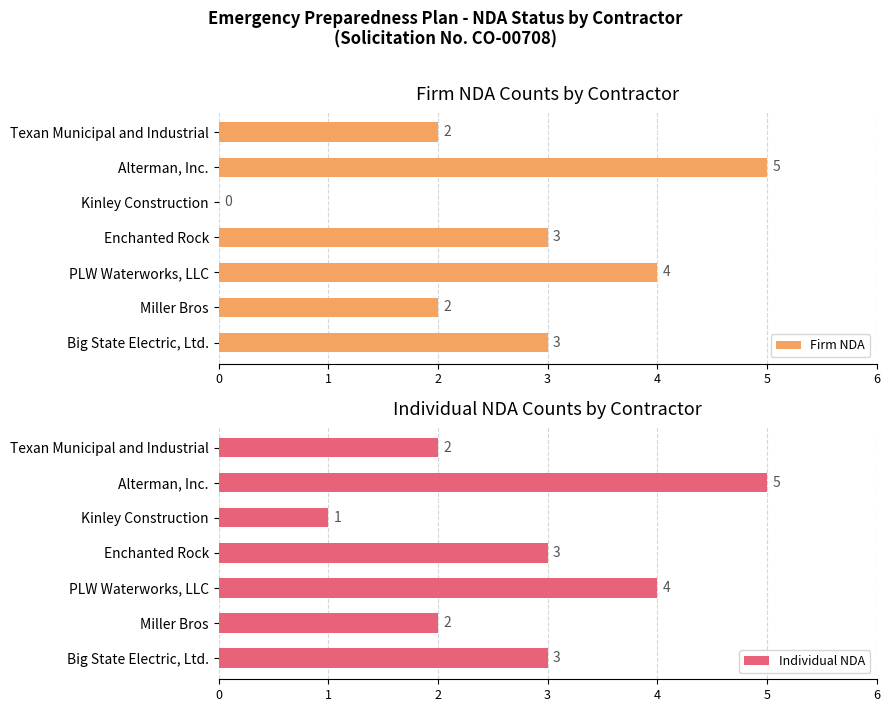

The value of Firm NDA at Big State Electric, Ltd. is 4. True or false?

False